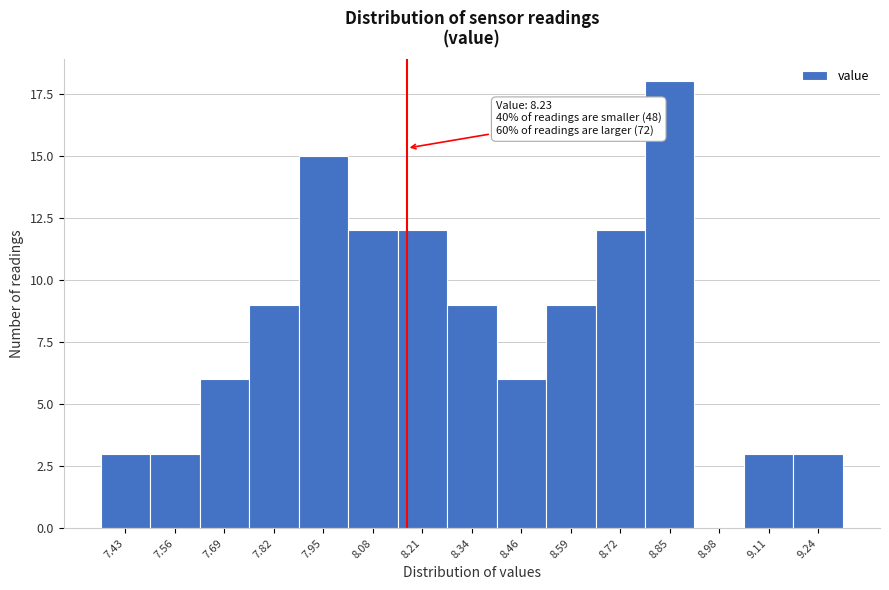

Reading left to right, list all the values displayed in this chart.

7.43=3	7.56=3	7.69=6	7.82=9	7.95=15	8.08=12	8.21=12	8.34=9	8.46=6	8.59=9	8.72=12	8.85=18	8.98=0	9.11=3	9.24=3